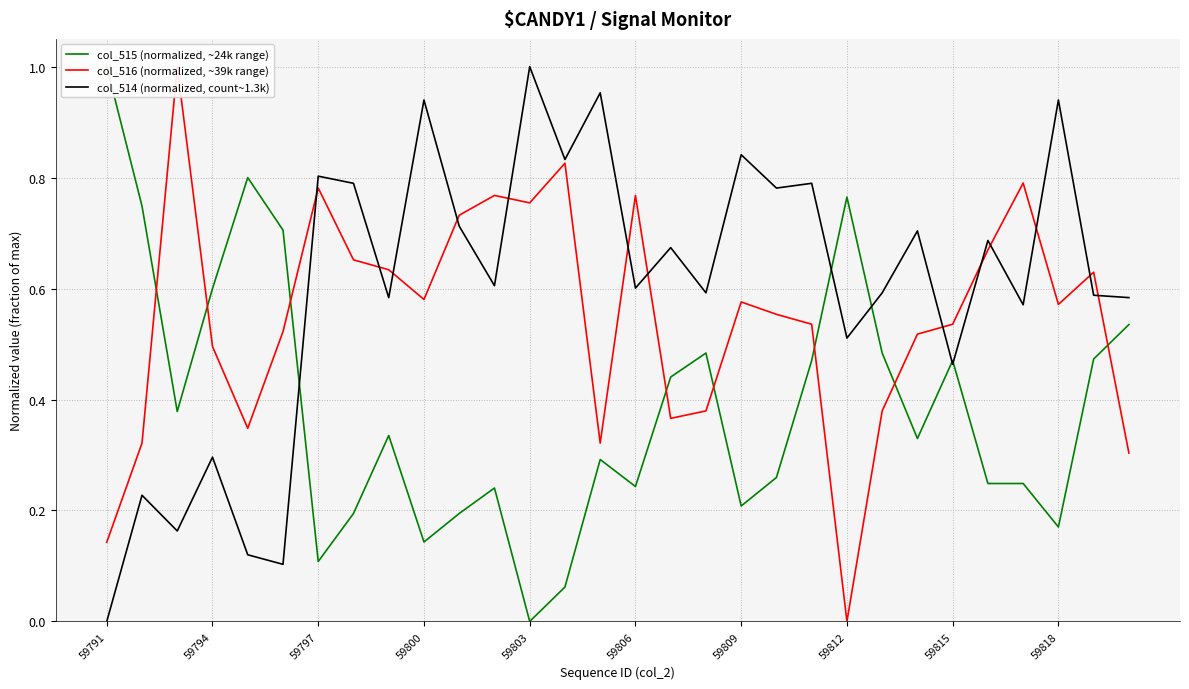

What is the average value of the col_514 (normalized, count~1.3k) series?

0.6